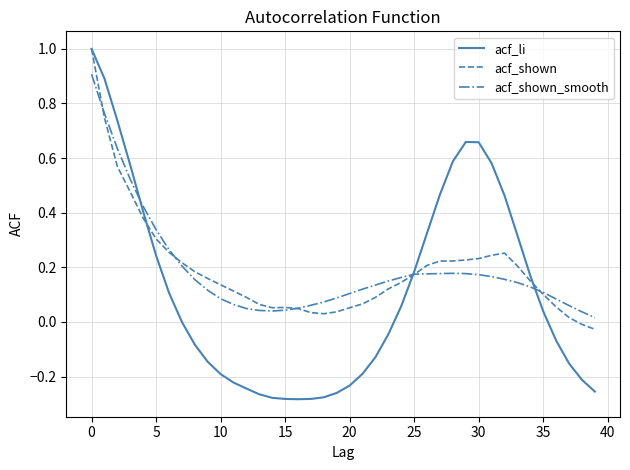

What is the highest value of the acf_shown series?

1.0